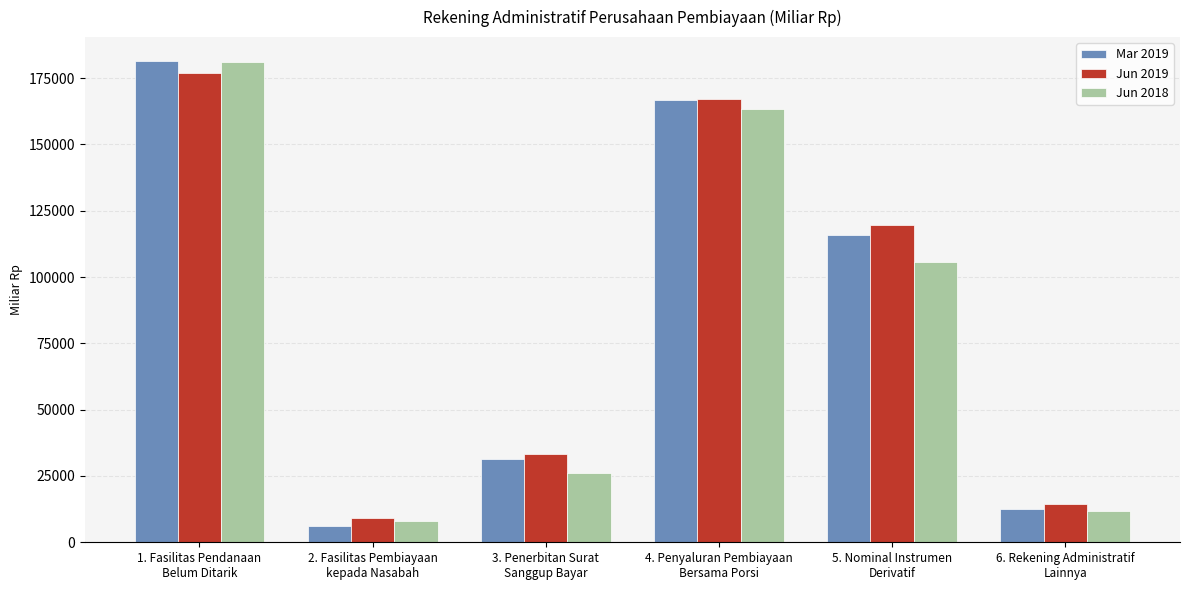

Rank the series by their average value, from highest to lowest.

Jun 2019, Mar 2019, Jun 2018